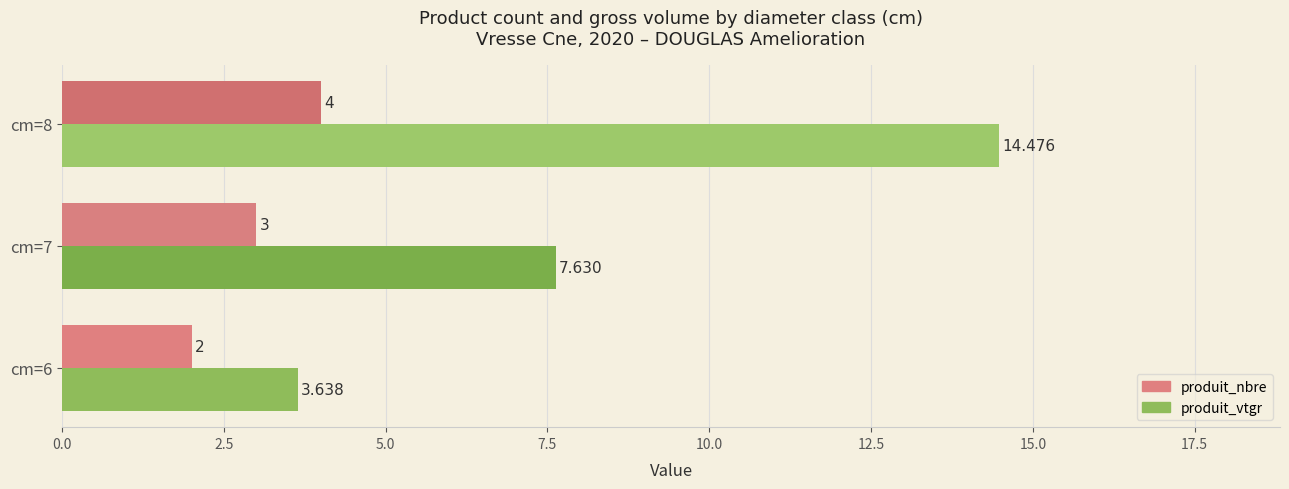

Is the value of produit_nbre at cm=8 greater than the value of produit_vtgr at cm=8?

No